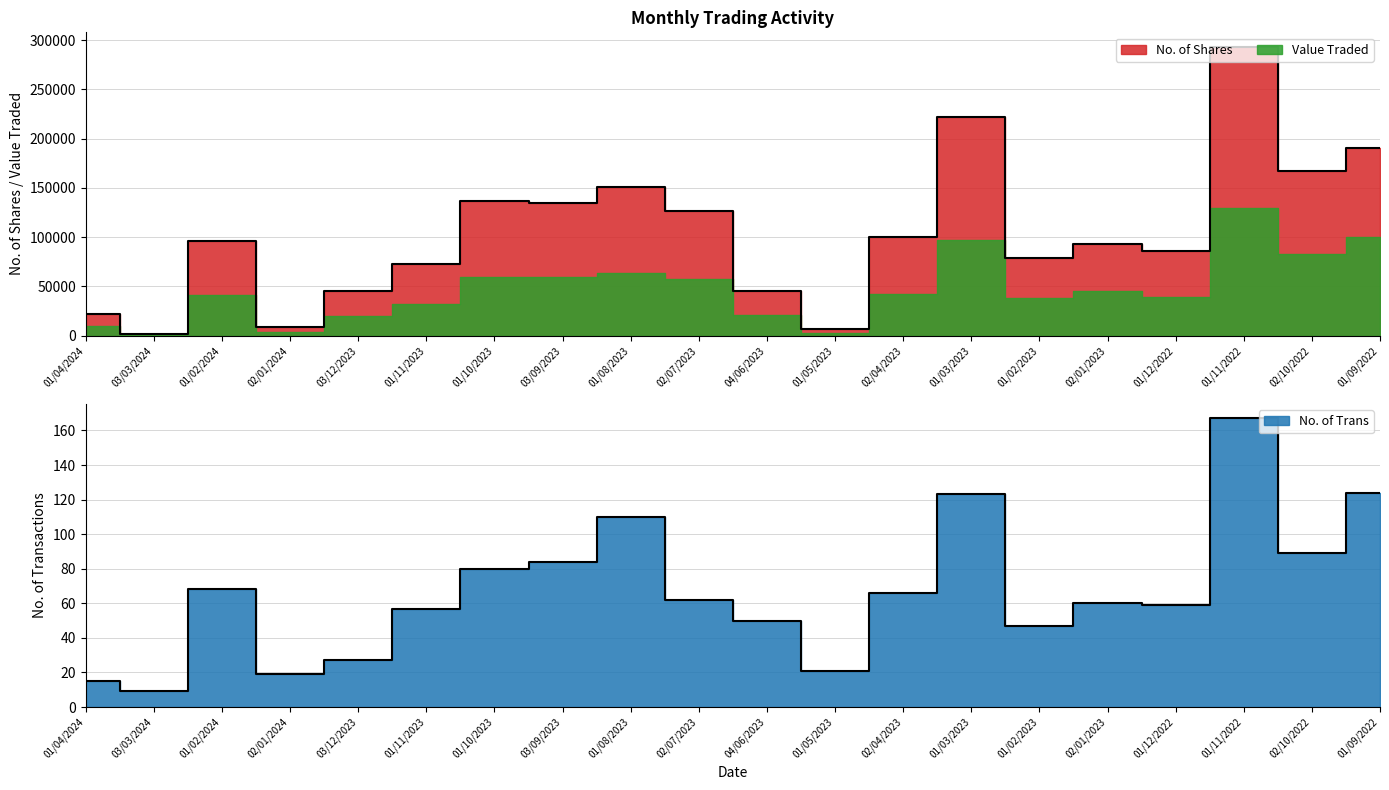

True or false: No. of Trans and No. of Shares cross at least once.

False